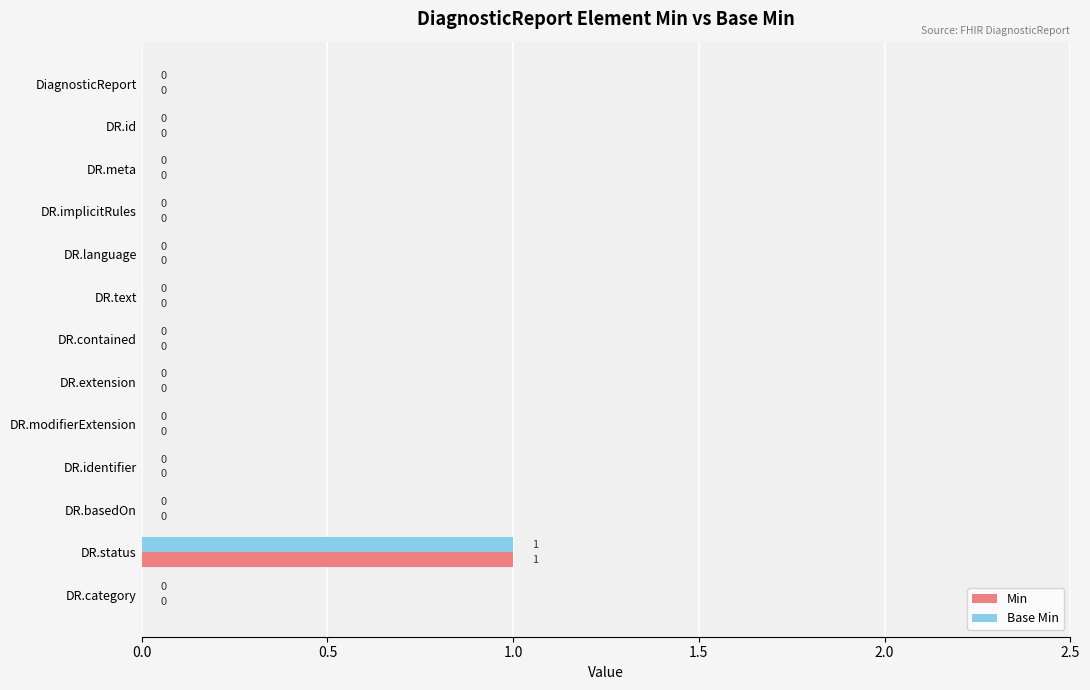

At which category is the sum across all series the highest?

DR.status